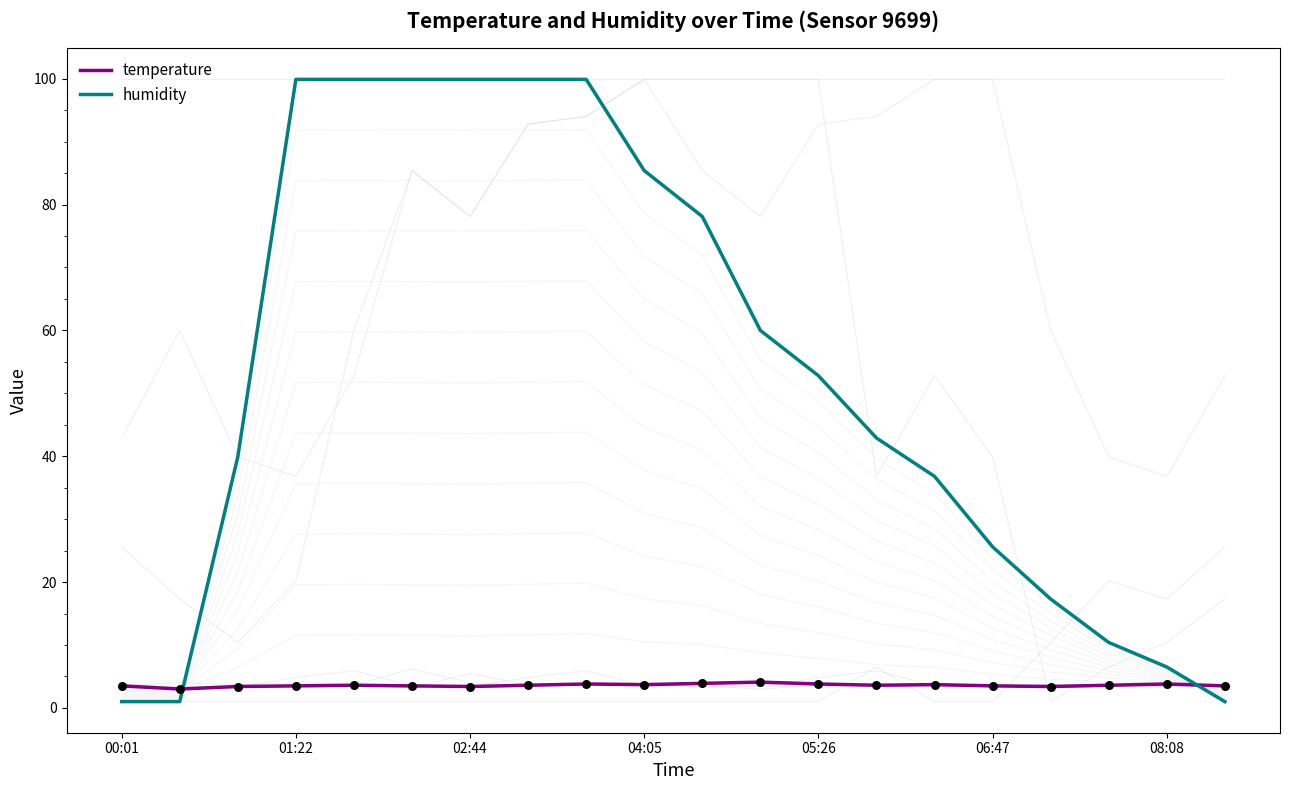

What are all the series names shown in the legend?

temperature, humidity